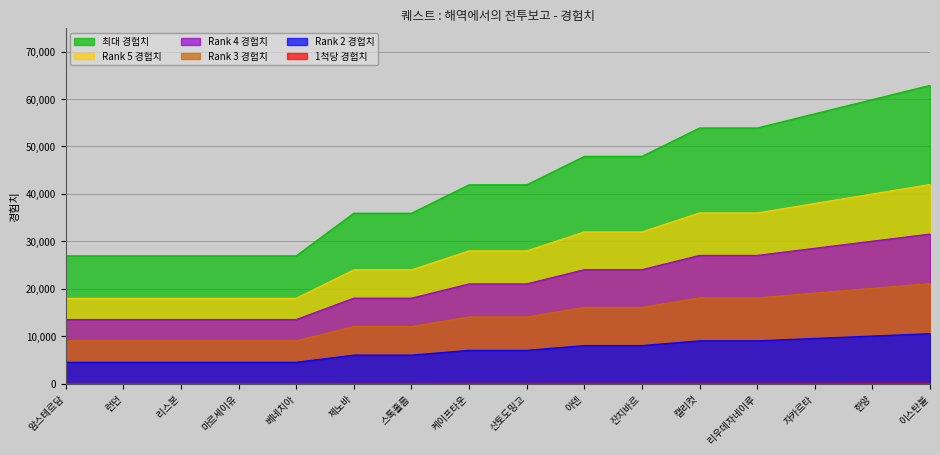

What is the highest value of the Rank 2 경험치 series?

10552